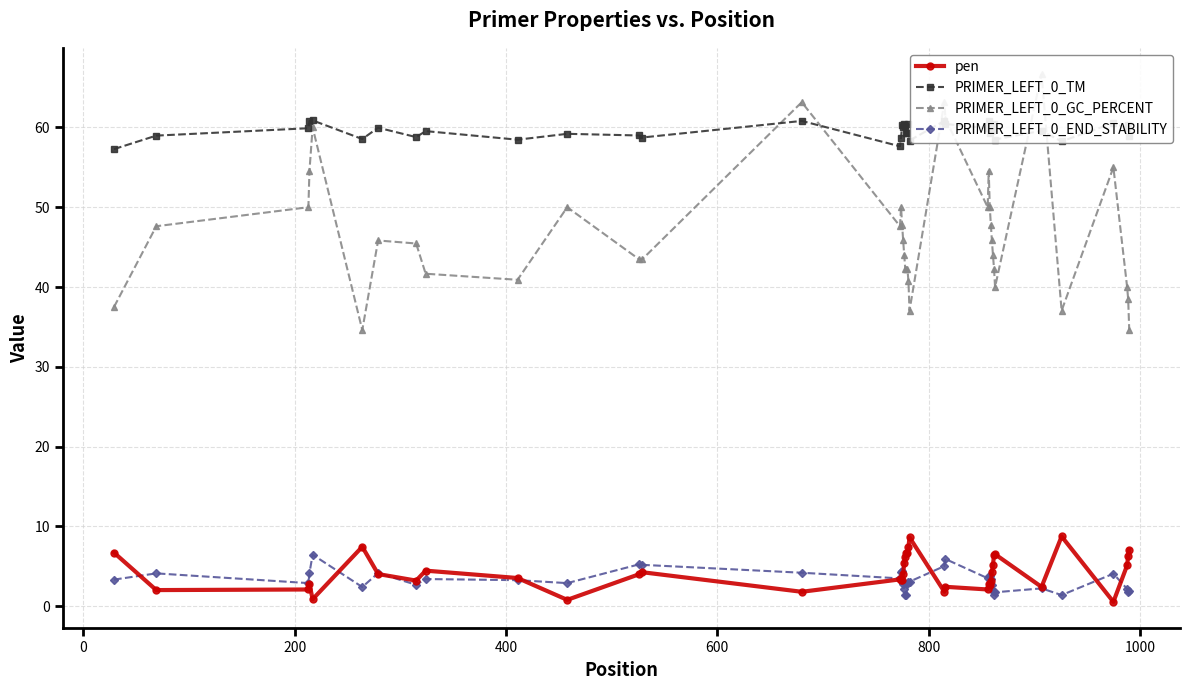

True or false: PRIMER_LEFT_0_END_STABILITY and PRIMER_LEFT_0_TM cross at least once.

False